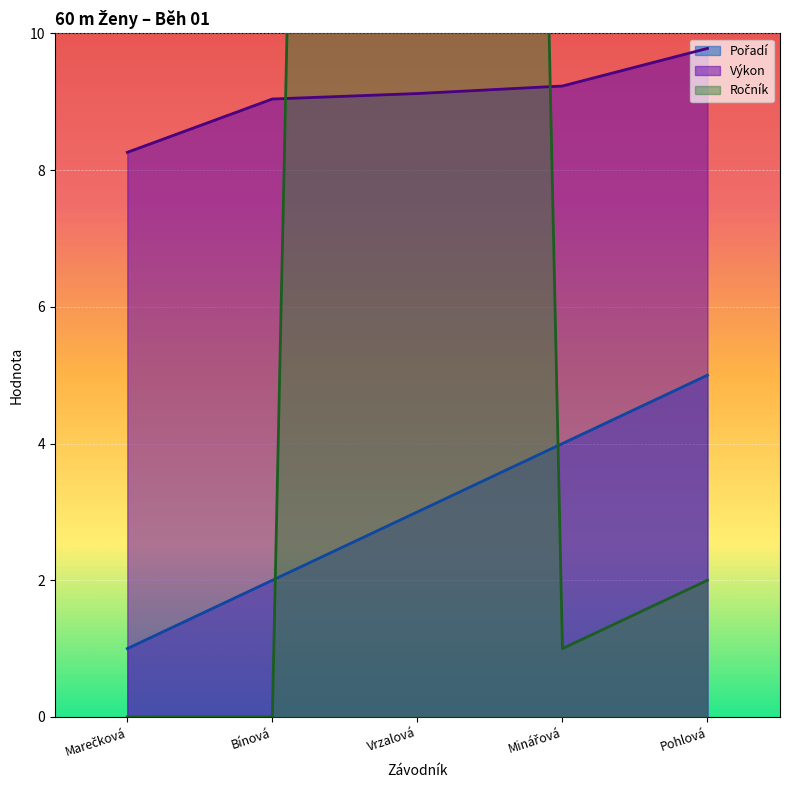

What is the difference between the second highest and second lowest values in the Ročník series?

2.0